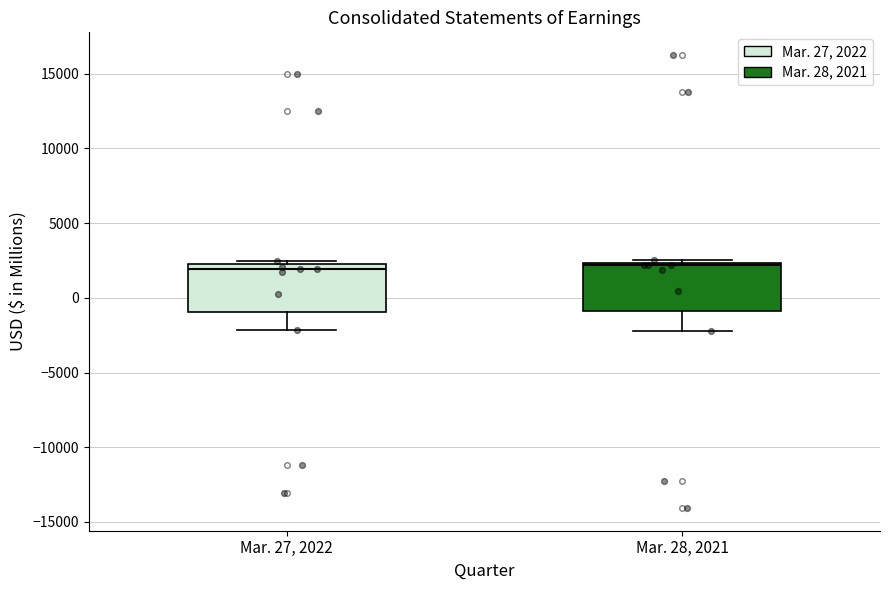

Reading left to right, read every box against the y-axis: the position of its median line, the range the box covers, and the ends of its whiskers. The values are not printed on the chart, so give them approximately, as read against the axis.

Mar. 27, 2022: median 2000, box -1000 to 2500, whiskers -2000 to 2500 (just above the box's upper edge)
Mar. 28, 2021: median 2000, box -1000 to 2500, whiskers -2000 to 2500